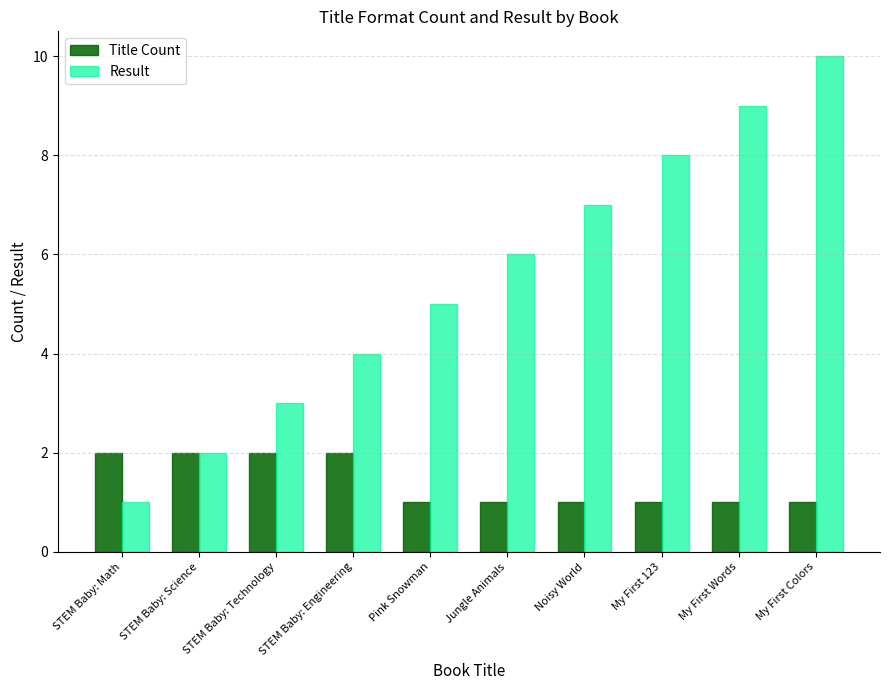

How many data points does each series have?

10